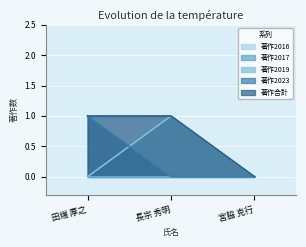

Does the chart display data point markers on the line(s)?

No